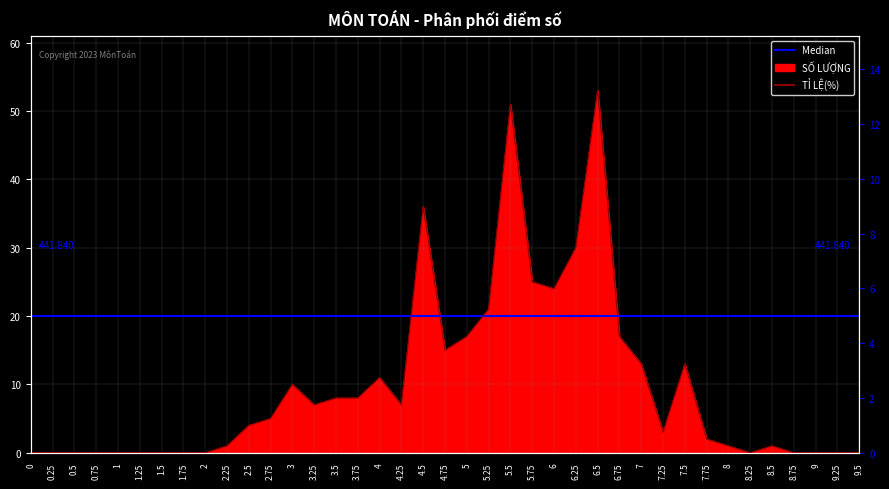

Which series has the largest range (max minus min)?

SỐ LƯỢNG